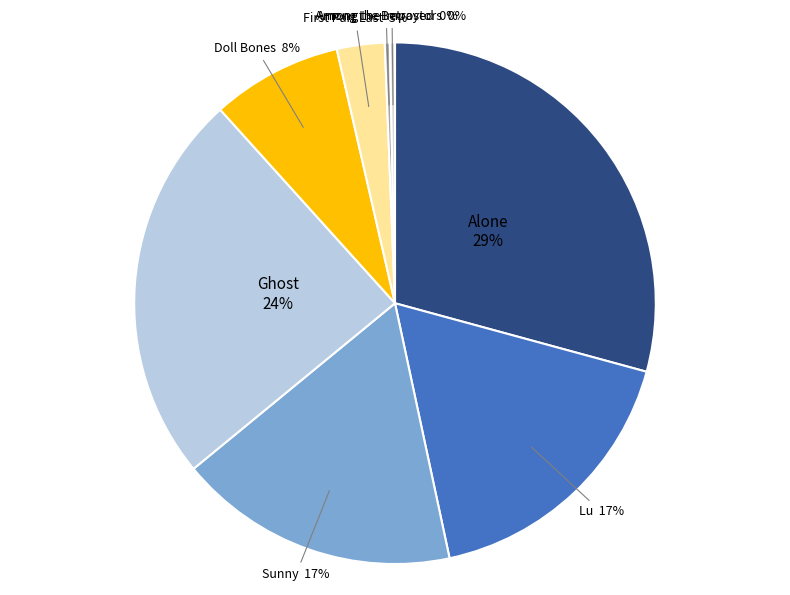

Count the number of slices in the pie.

8